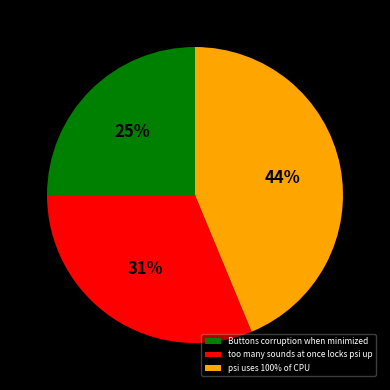

What percentage is the too many sounds at once locks psi up slice, to the nearest percent?

31%